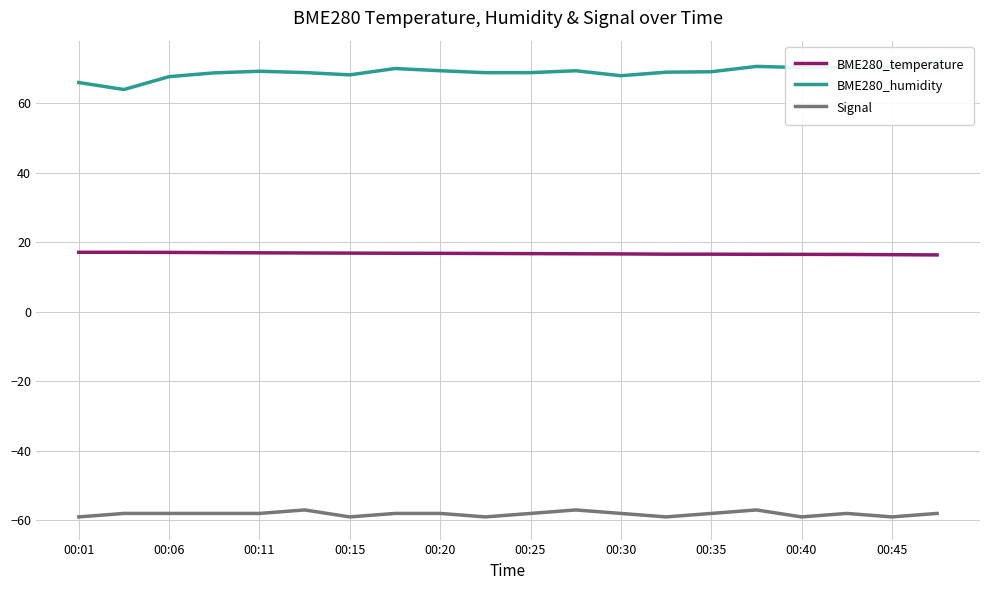

Does the chart display data point markers on the line(s)?

No